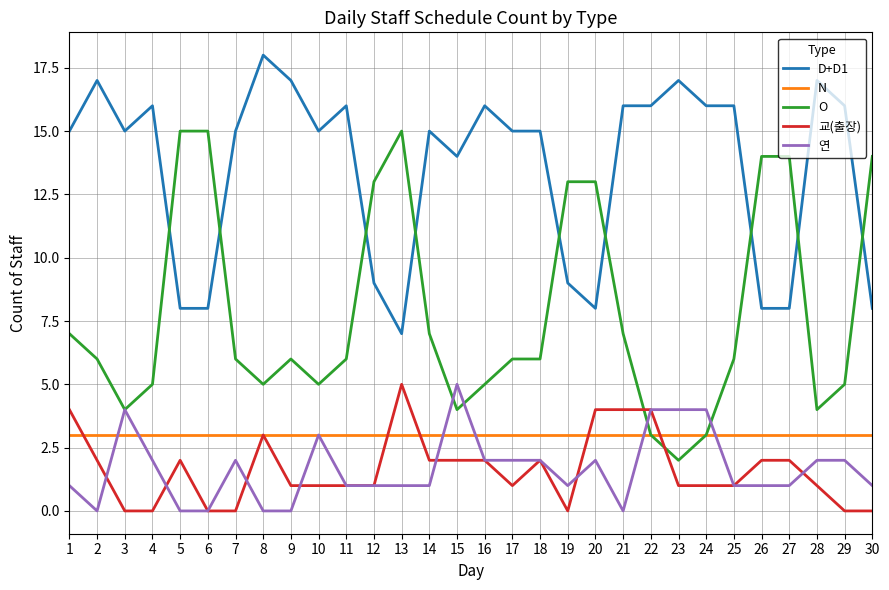

At 15, list the series in order from smallest to largest.

교(출장), N, O, 연, D+D1